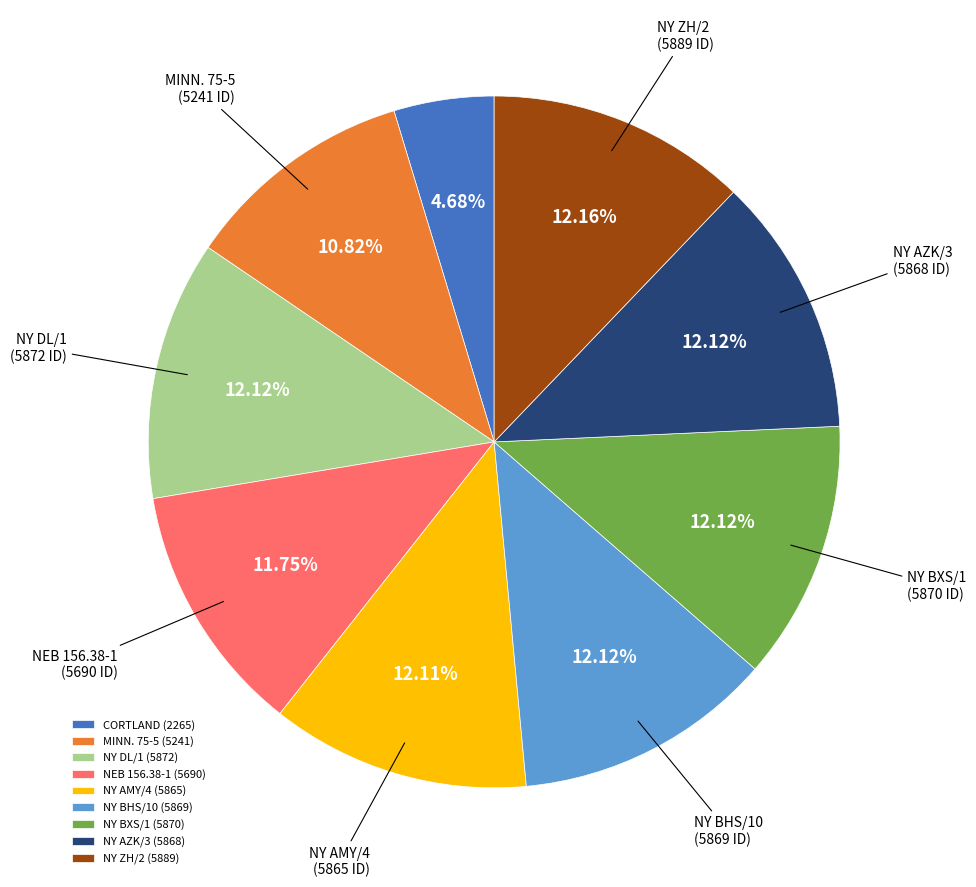

To the nearest percent, what is the difference between the NY AMY/4 and MINN. 75-5 slice percentages?

1%